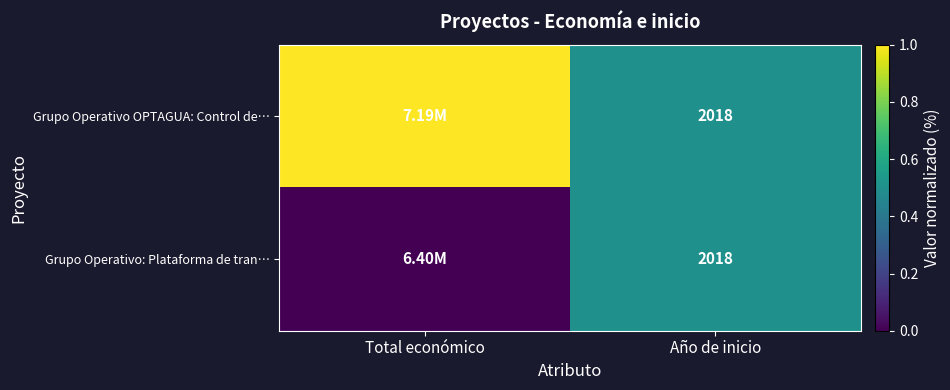

What is the total value across all series at Año de inicio?

4036